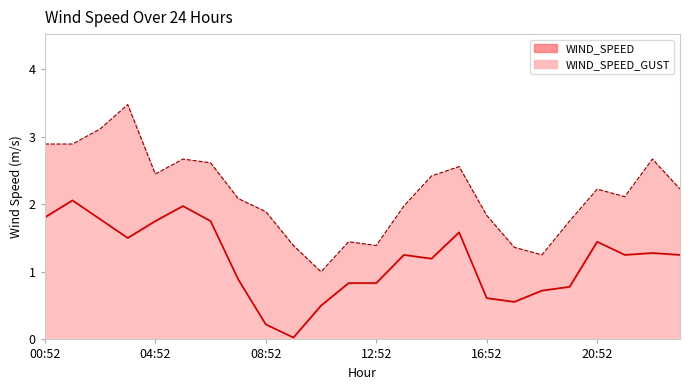

The WIND_SPEED series shows 1.8 at 00:52. True or false?

True